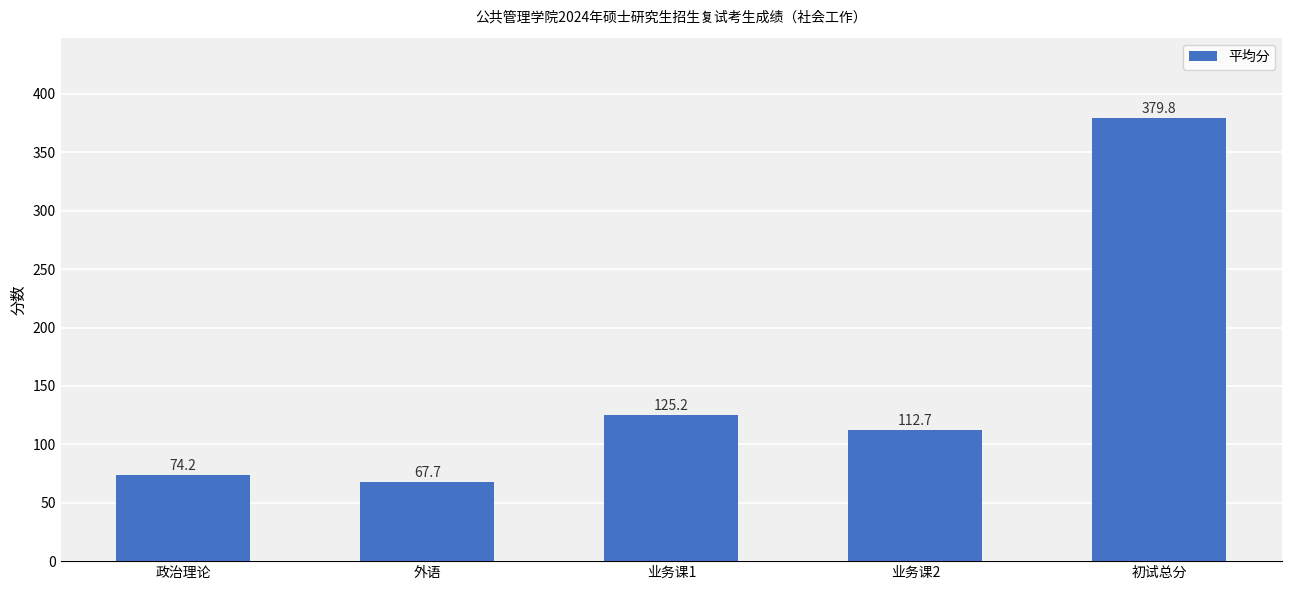

Between 政治理论 and 外语, which is larger?

政治理论